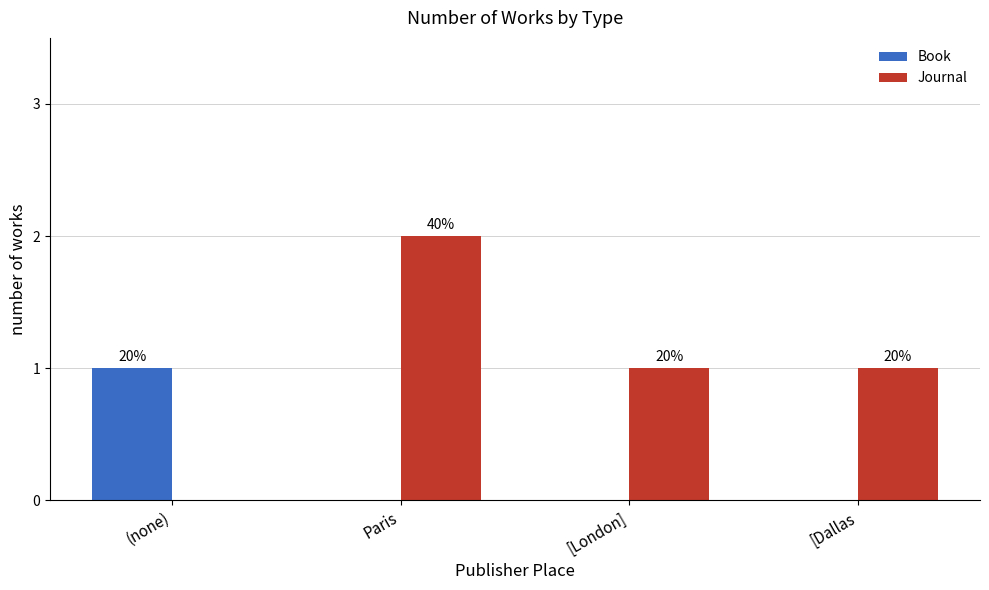

Which series has the largest total across all categories?

Journal